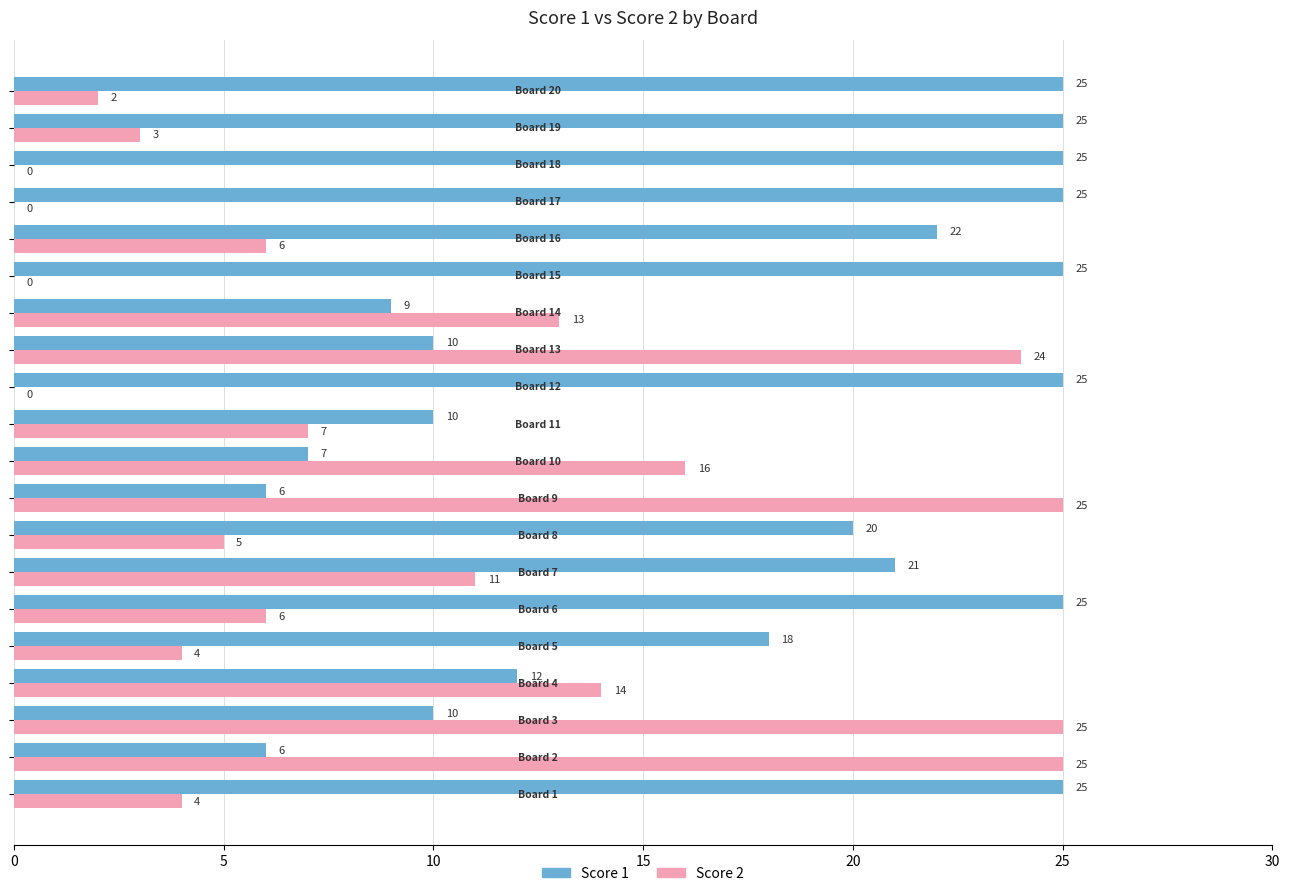

What is the maximum value for Score 2?

25